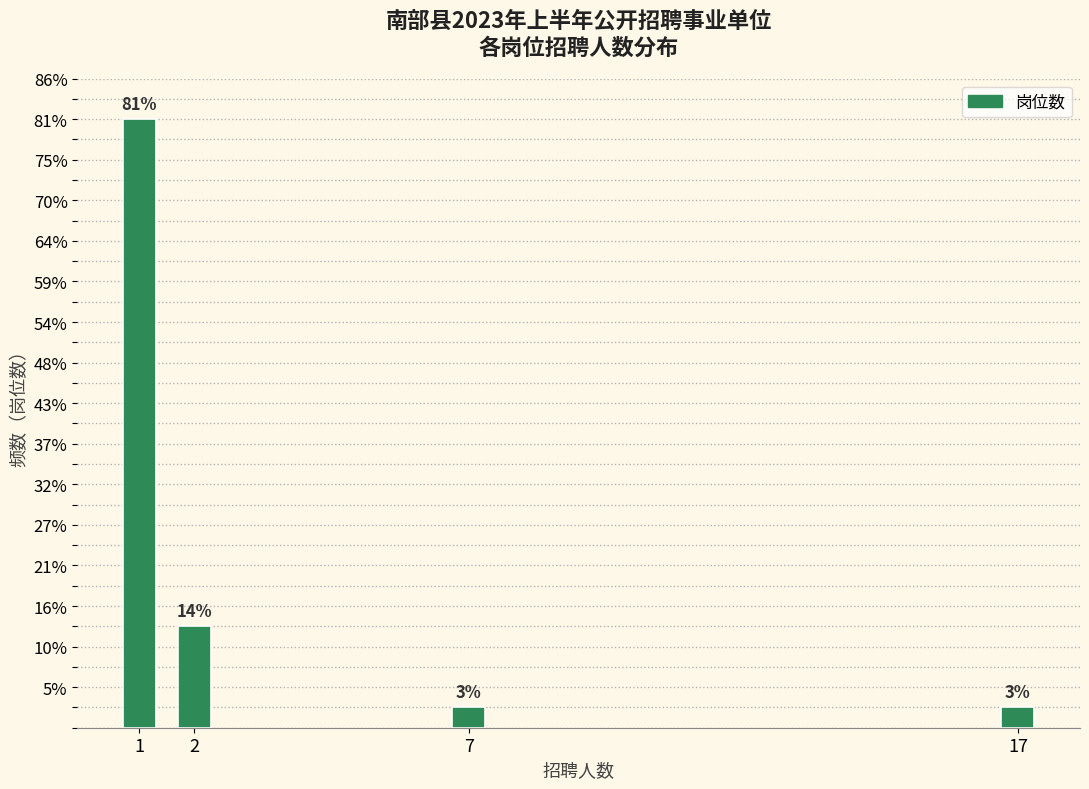

Are the bars horizontal?

No